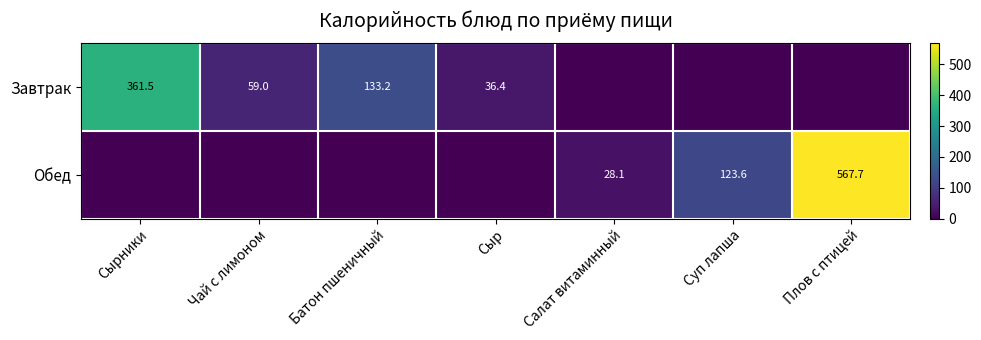

Is the value of Обед at Суп лапша greater than the value of Завтрак at Суп лапша?

Yes